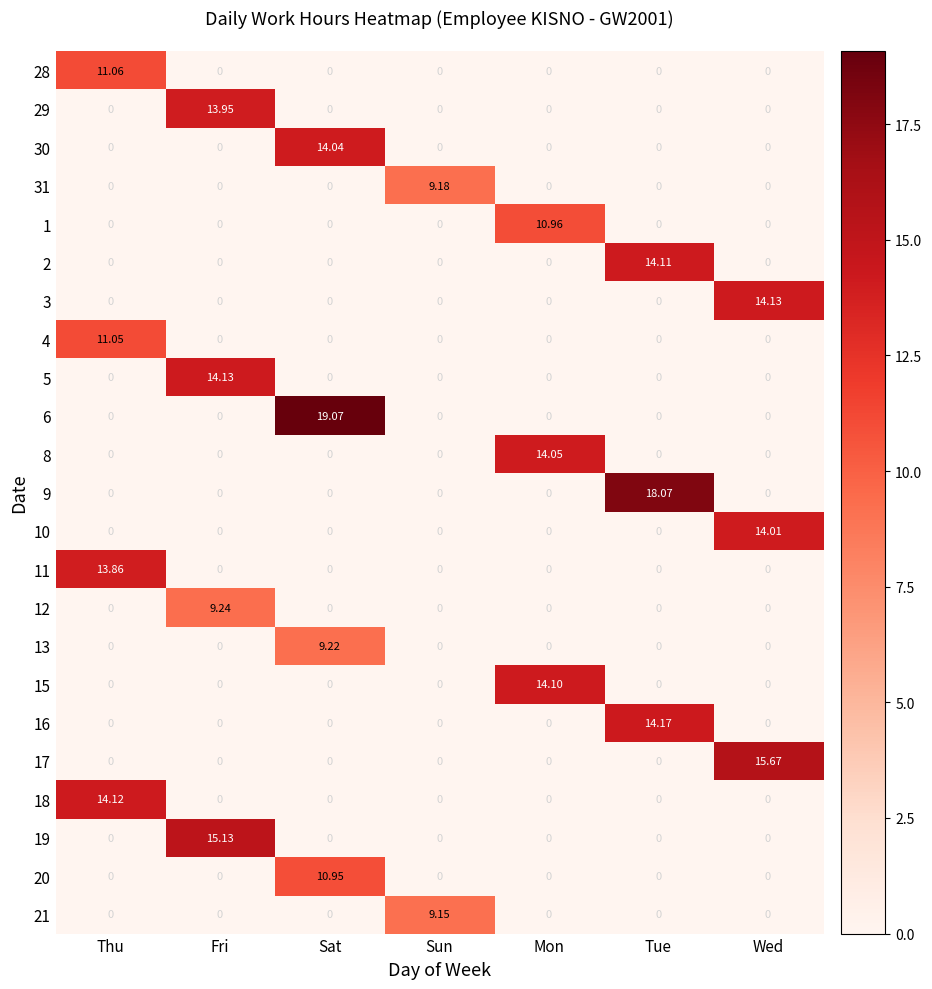

At which category is the sum across all series the highest?

Sat